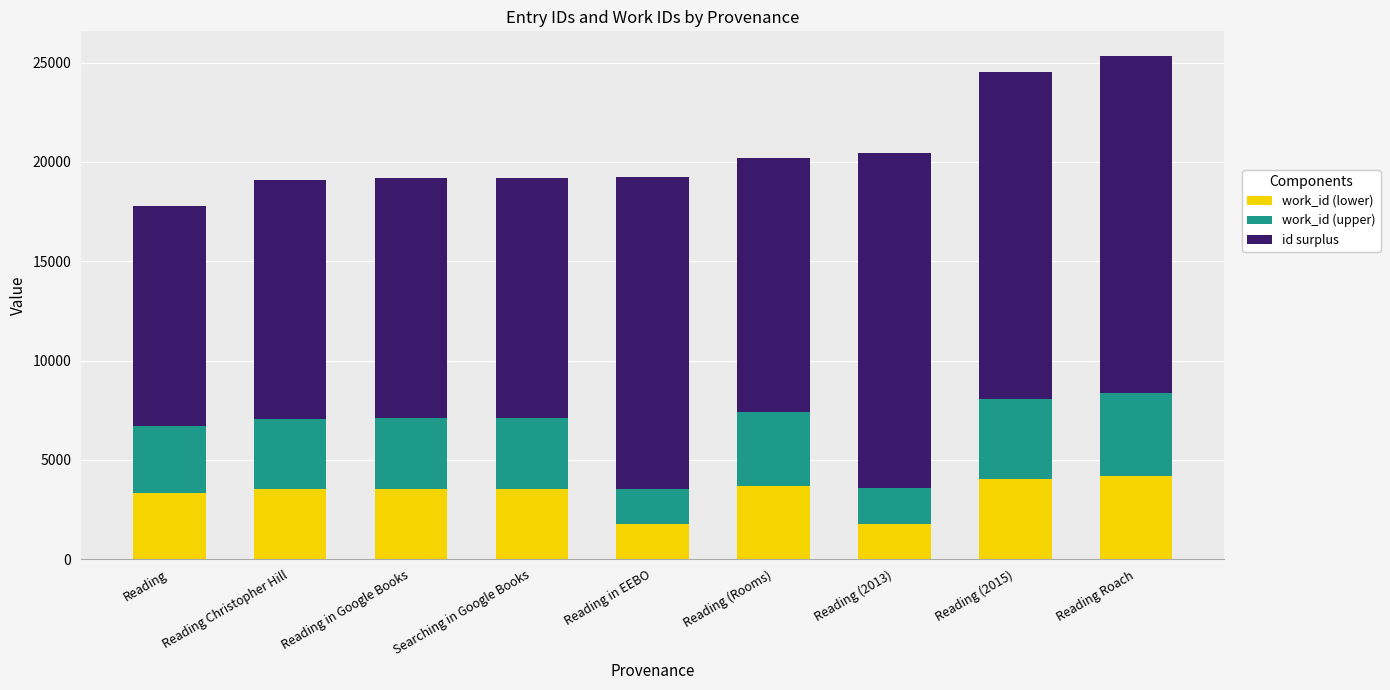

The work_id (lower) series shows 3534 at Reading Christopher Hill. True or false?

True